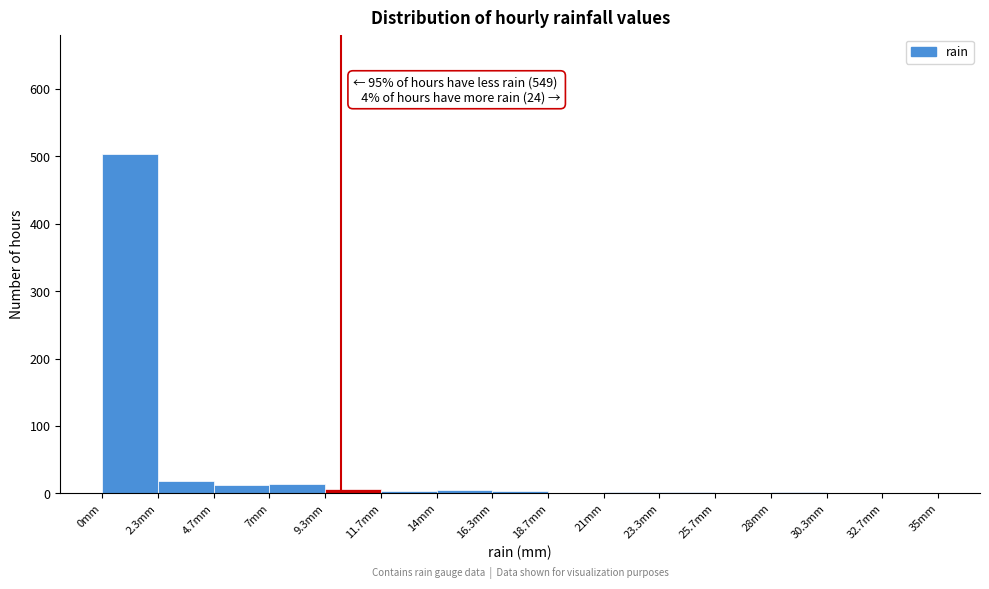

Over which range of the x-axis is the bar tallest?

0.0 to 2.5